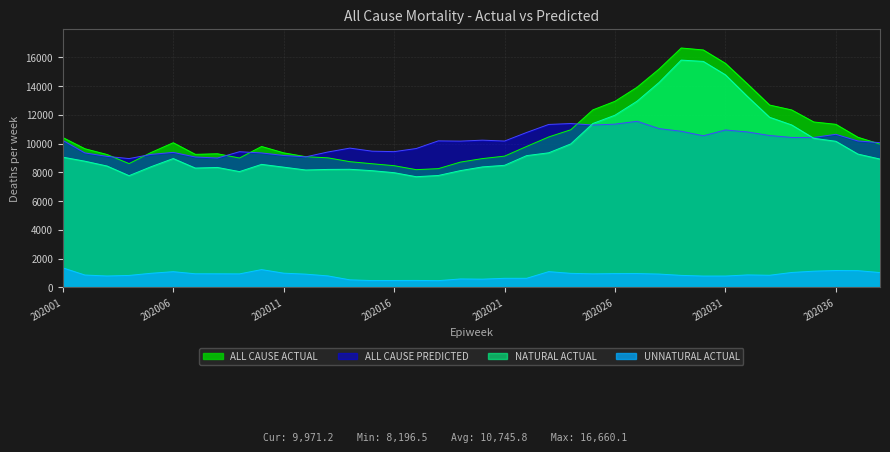

What is the difference between the maximum and minimum values in the ALL CAUSE PREDICTED series?

2595.2